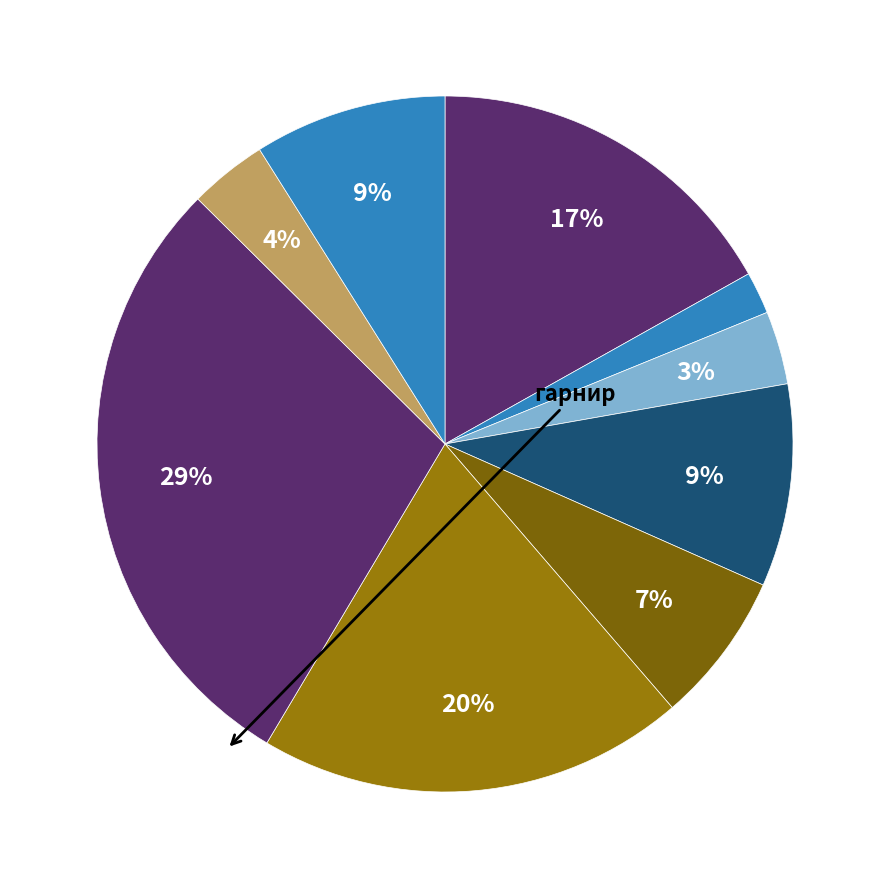

How many slices are in this pie chart?

9